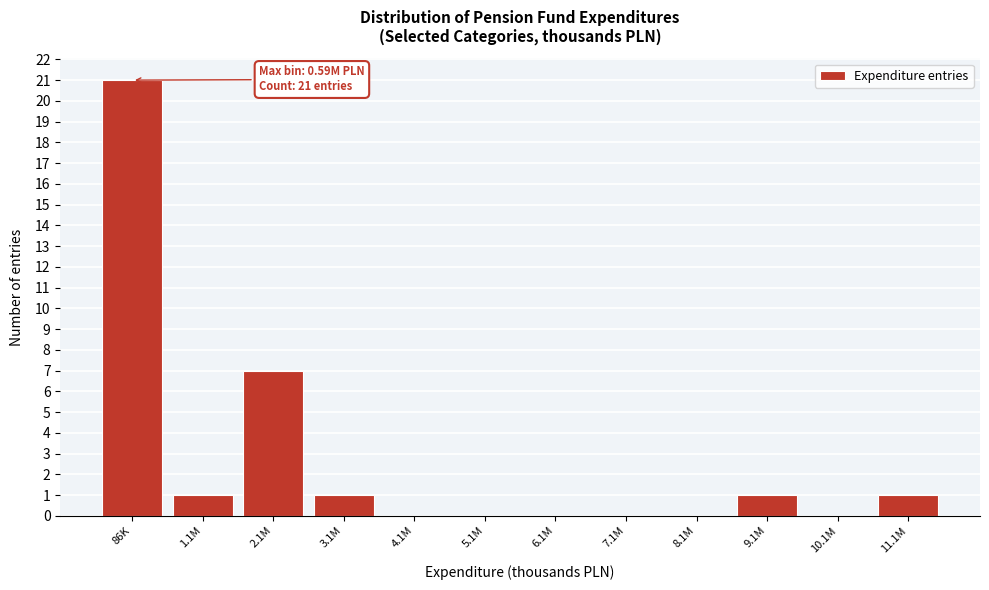

Reading left to right, transcribe all the data shown in this chart.

86K=21	1.1M=1	2.1M=7	3.1M=1	4.1M=0	5.1M=0	6.1M=0	7.1M=0	8.1M=0	9.1M=1	10.1M=0	11.1M=1